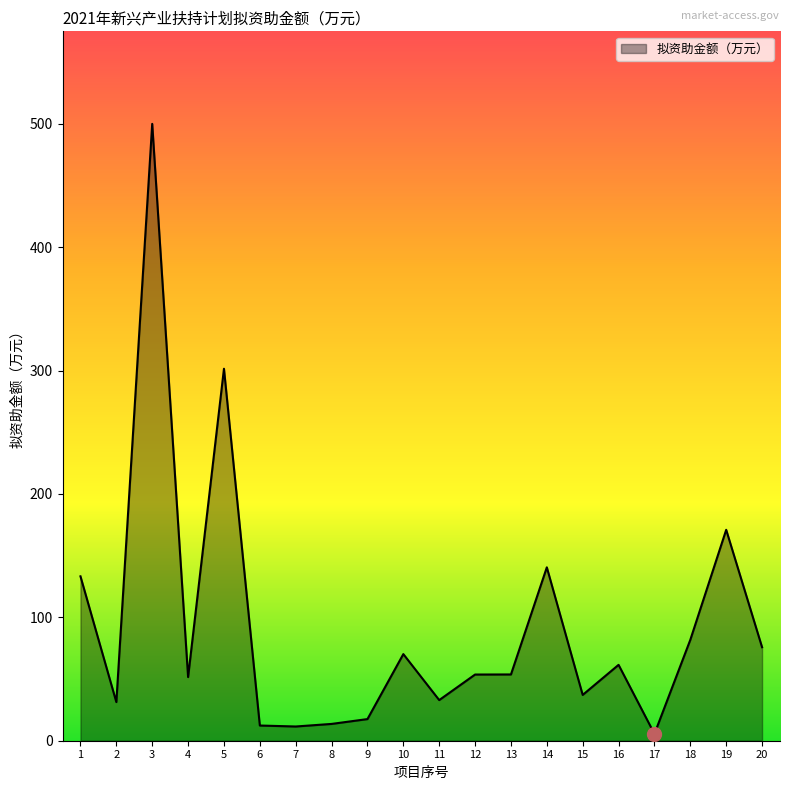

What value does the data have at 9?

17.5